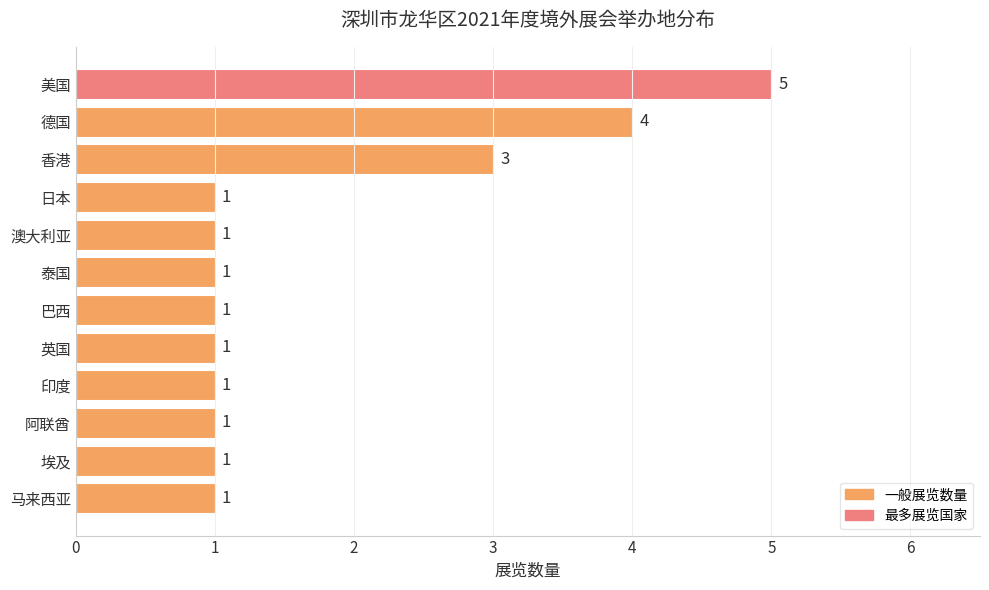

Count the values in the range 1 to 3.

10